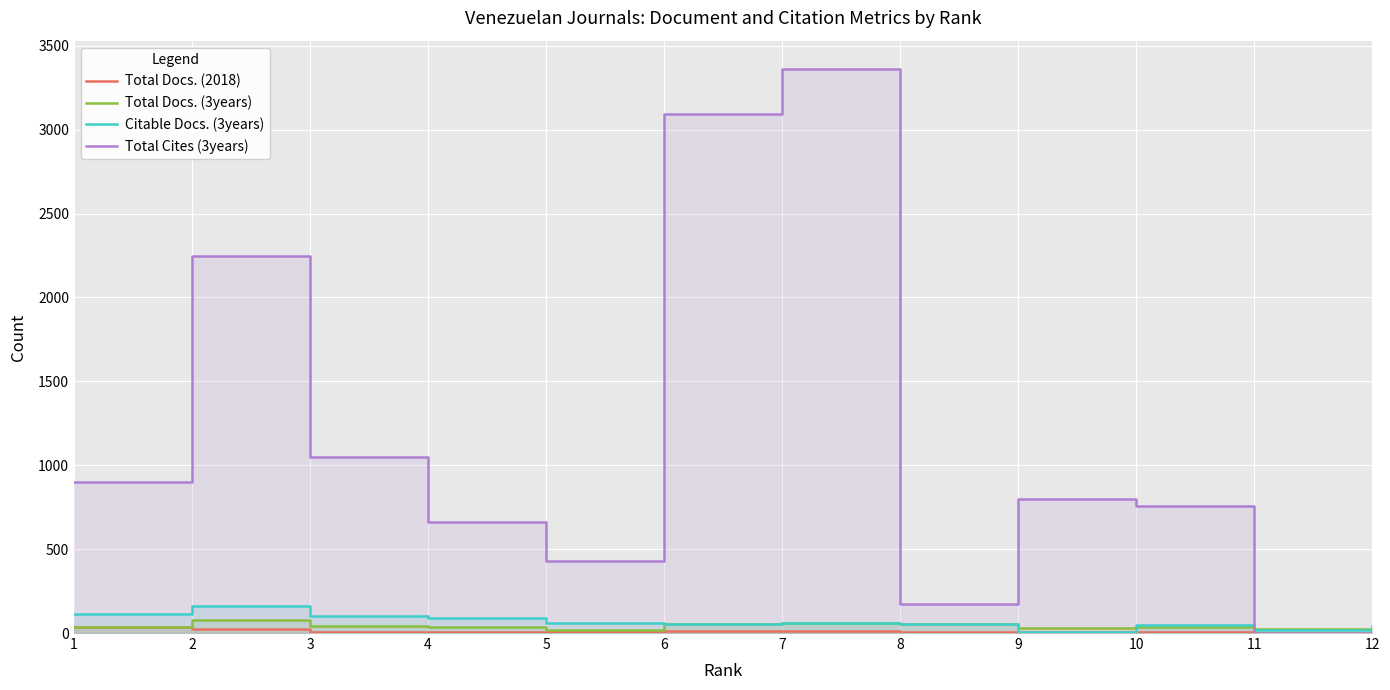

What is the value of the Total Cites (3years) point at the 9th from the left?

797